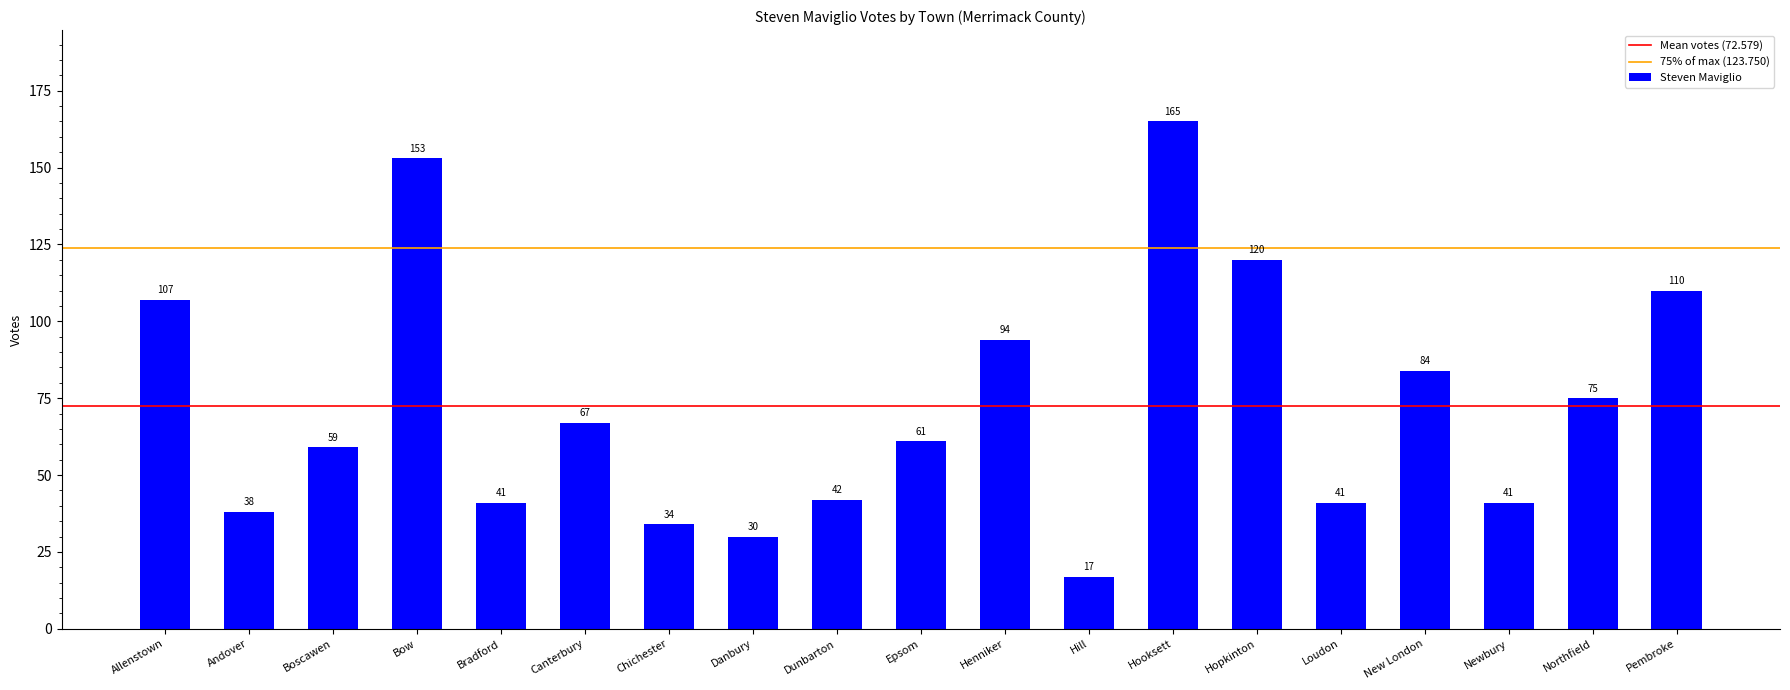

True or false: the data shows 11 at Newbury.

False